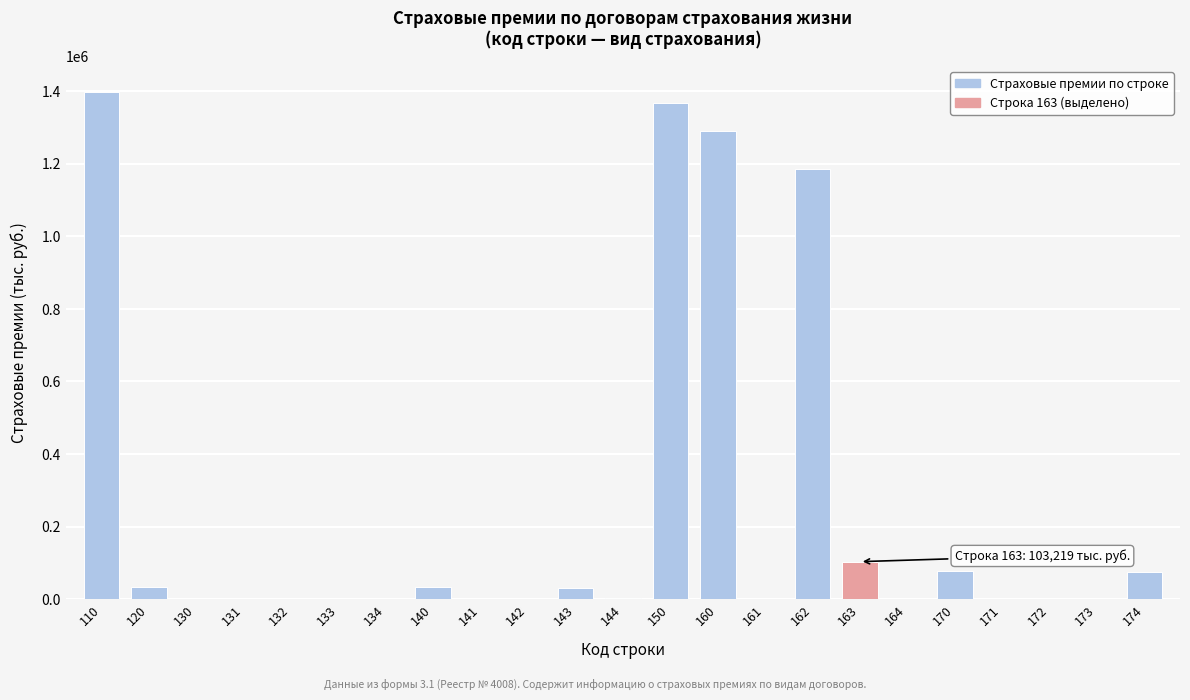

What is the change in value from 141 to 162?

+1186942.8